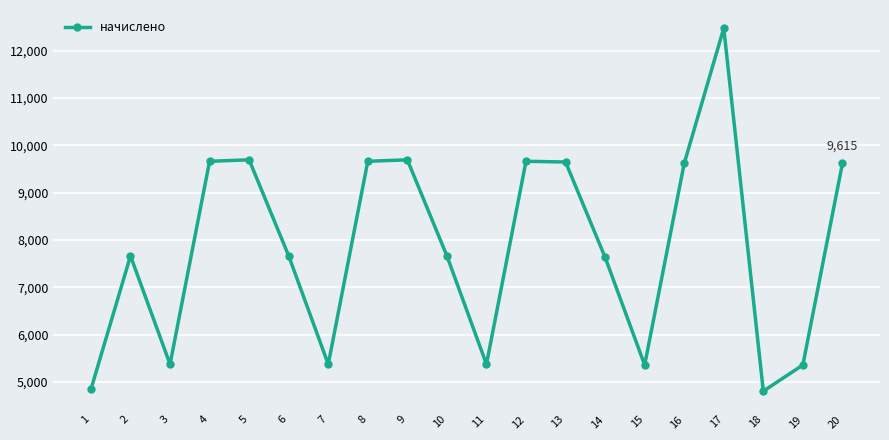

At which category does the data reach its first local valley?

3